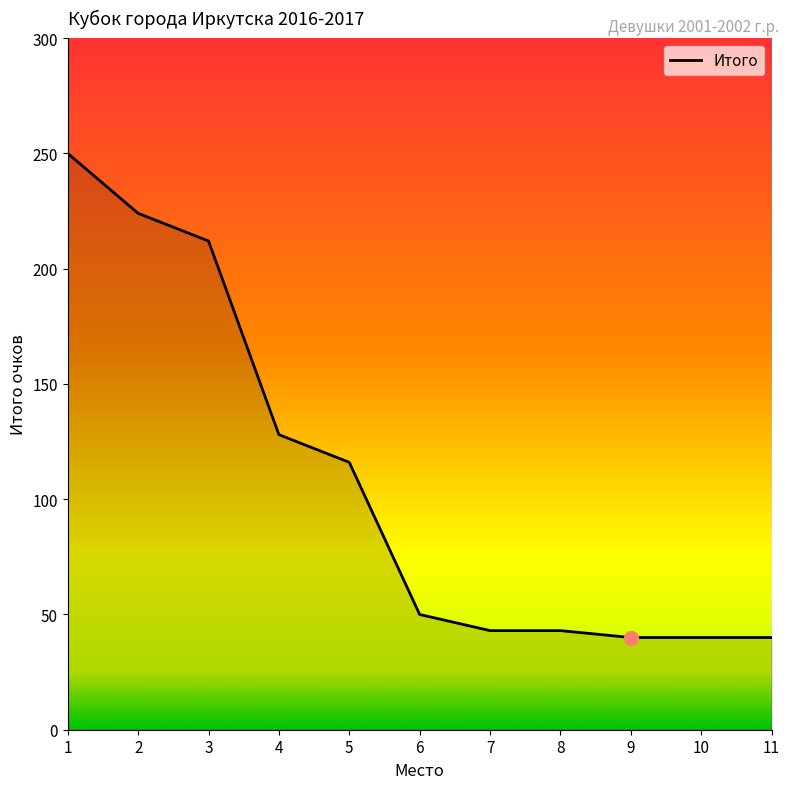

Is it true that the value at 1 is 250?

True